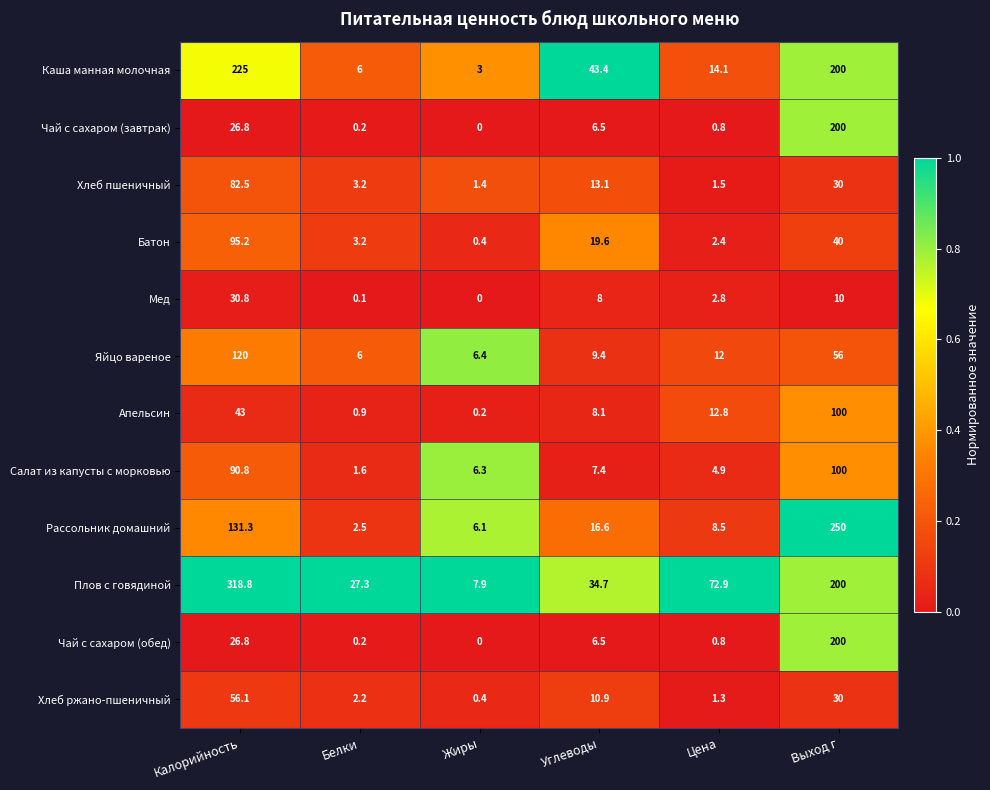

What is the difference between the highest and lowest values at Цена?

72.1